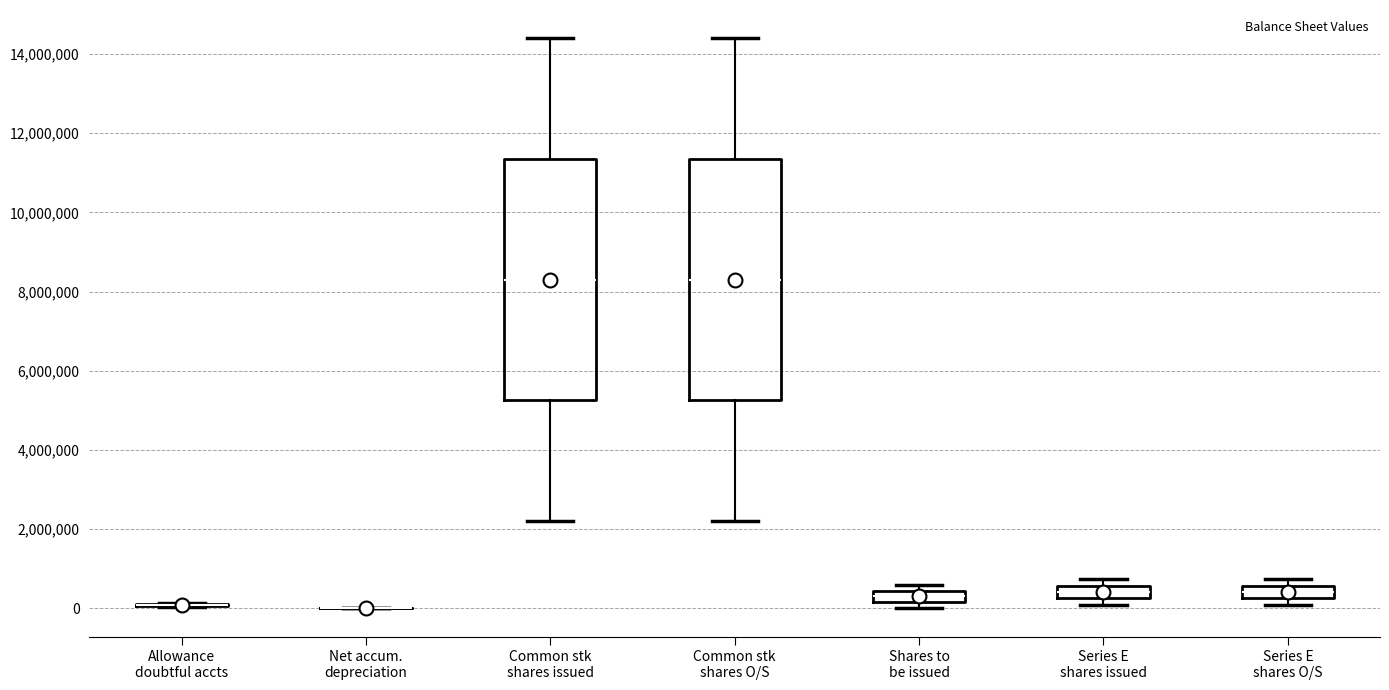

Where is the upper edge of the box for Series E shares O/S on the y-axis? The values are not printed on the chart, so give them approximately, as read against the axis.

600000